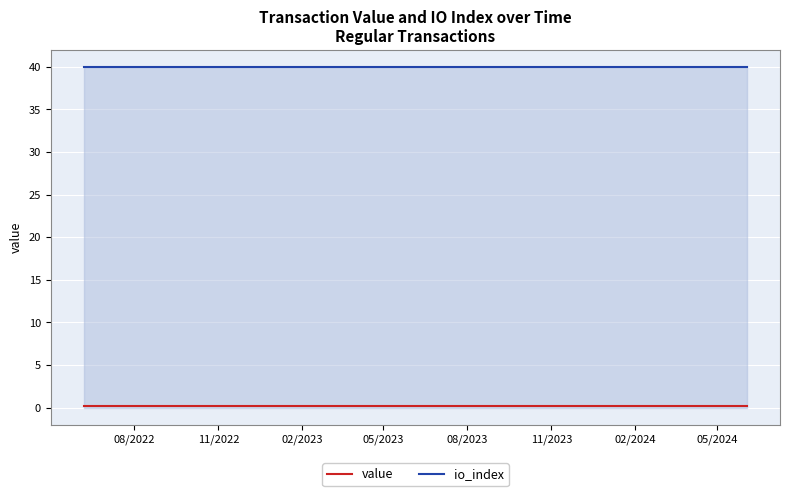

True or false: io_index and value cross at least once.

False